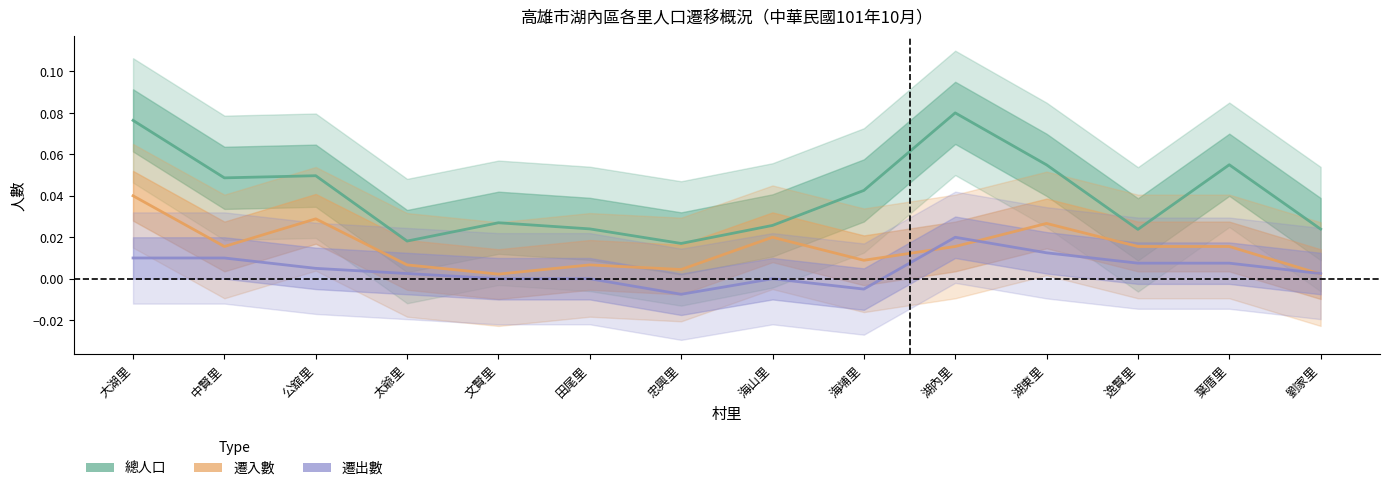

List the series in order of their overall mean, highest first.

總人口, 遷入數, 遷出數